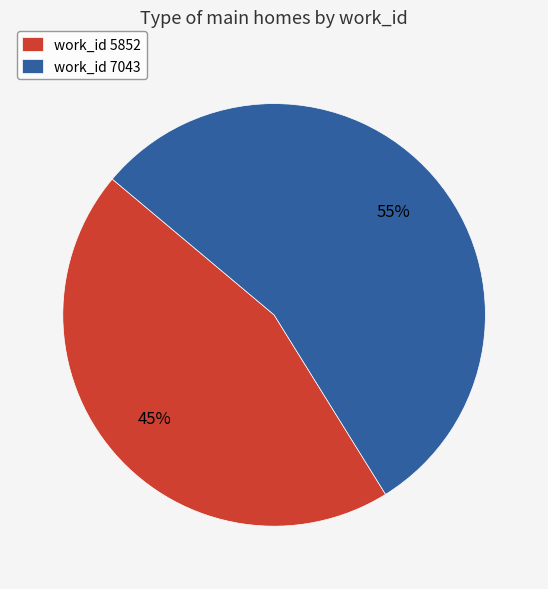

To the nearest percent, what percentage of the pie is work_id 5852?

45%